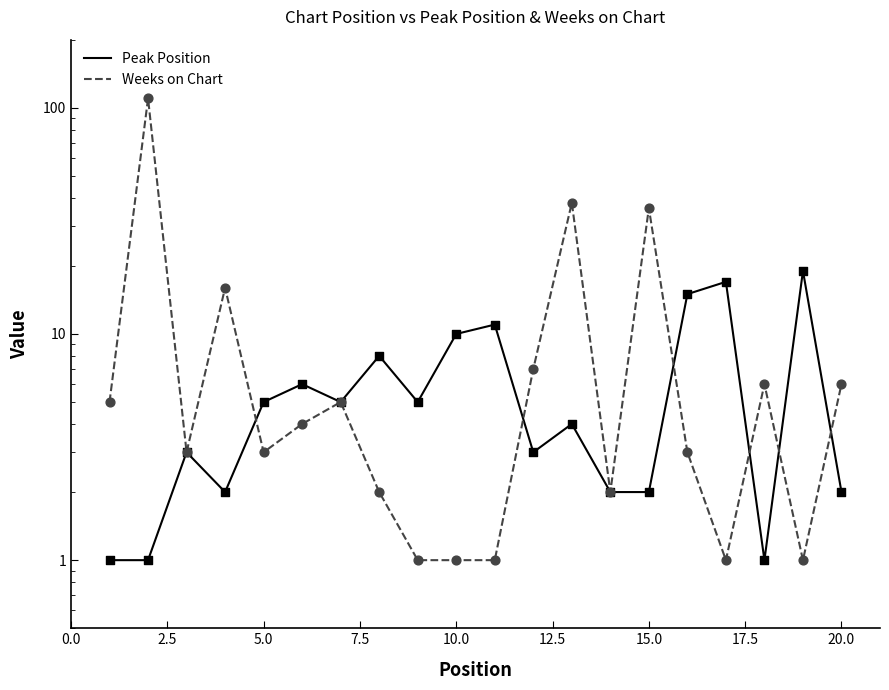

What are all the series names shown in the legend?

Peak Position, Weeks on Chart